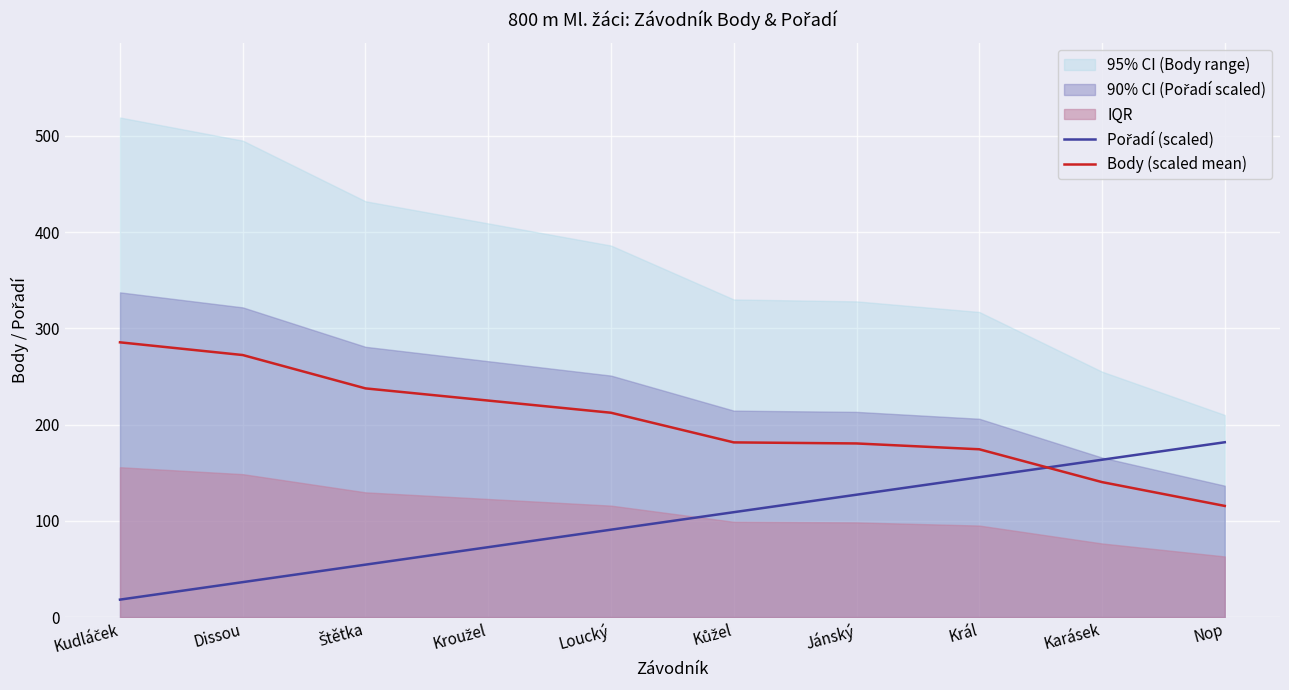

What is the value of the Body (scaled mean) point at the 2nd from the left?

272.2